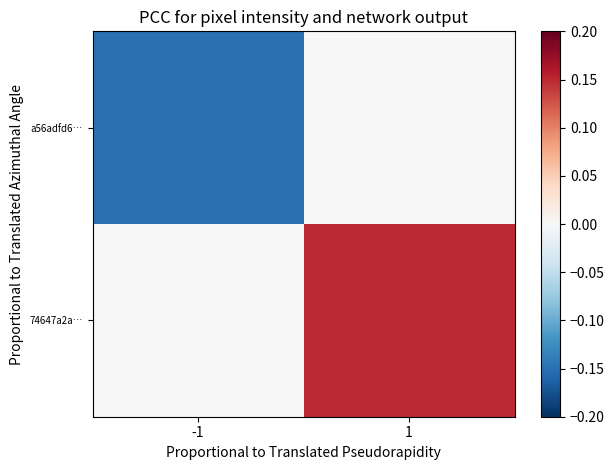

What is the difference between the highest and lowest values at -1?

0.1